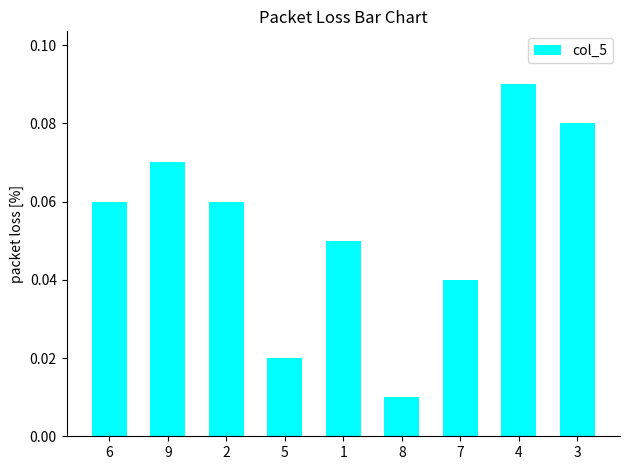

What is the label of the 1st bar from the left?

6